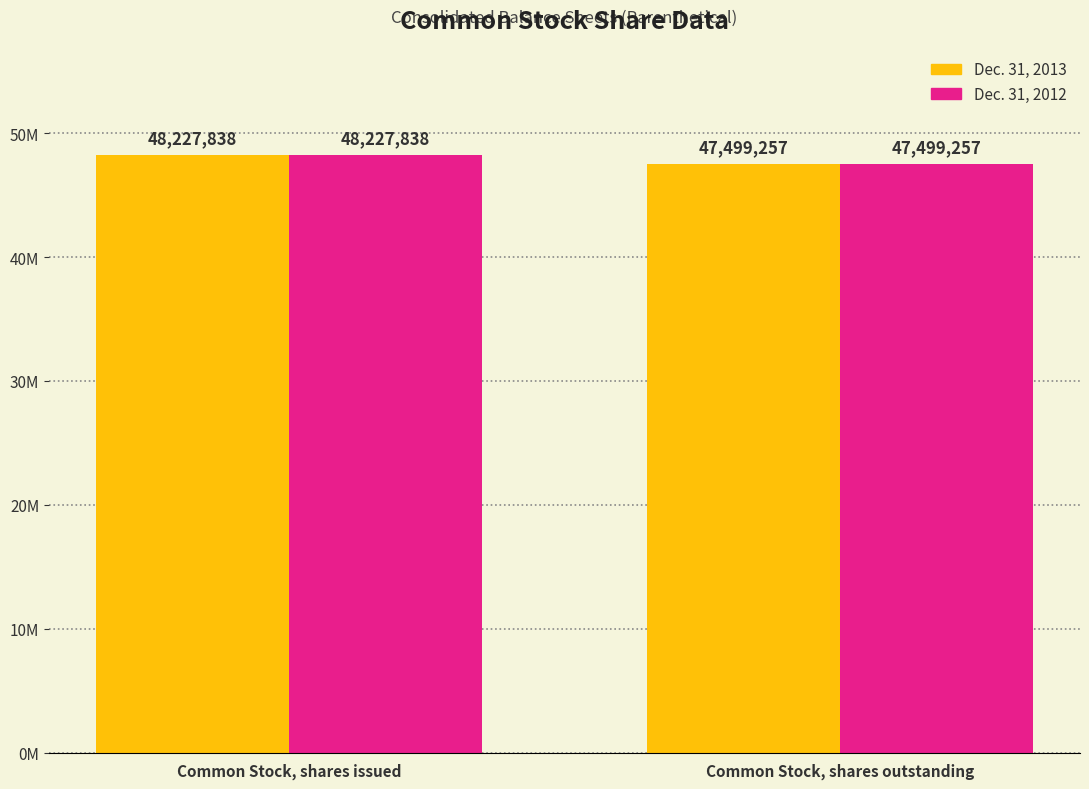

Is it true that Dec. 31, 2012 equals 64588622 at Common Stock, shares issued?

False